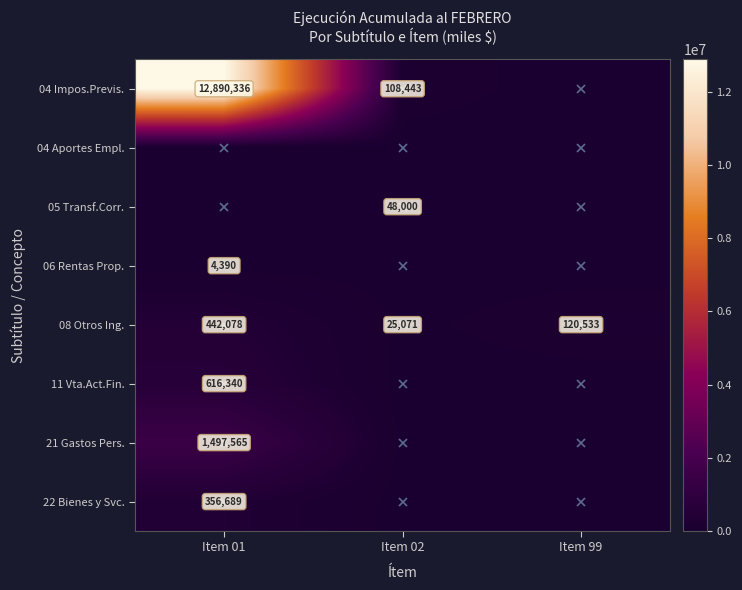

What is the difference between the 08 Otros Ing. values at Item 99 and Item 02?

95462